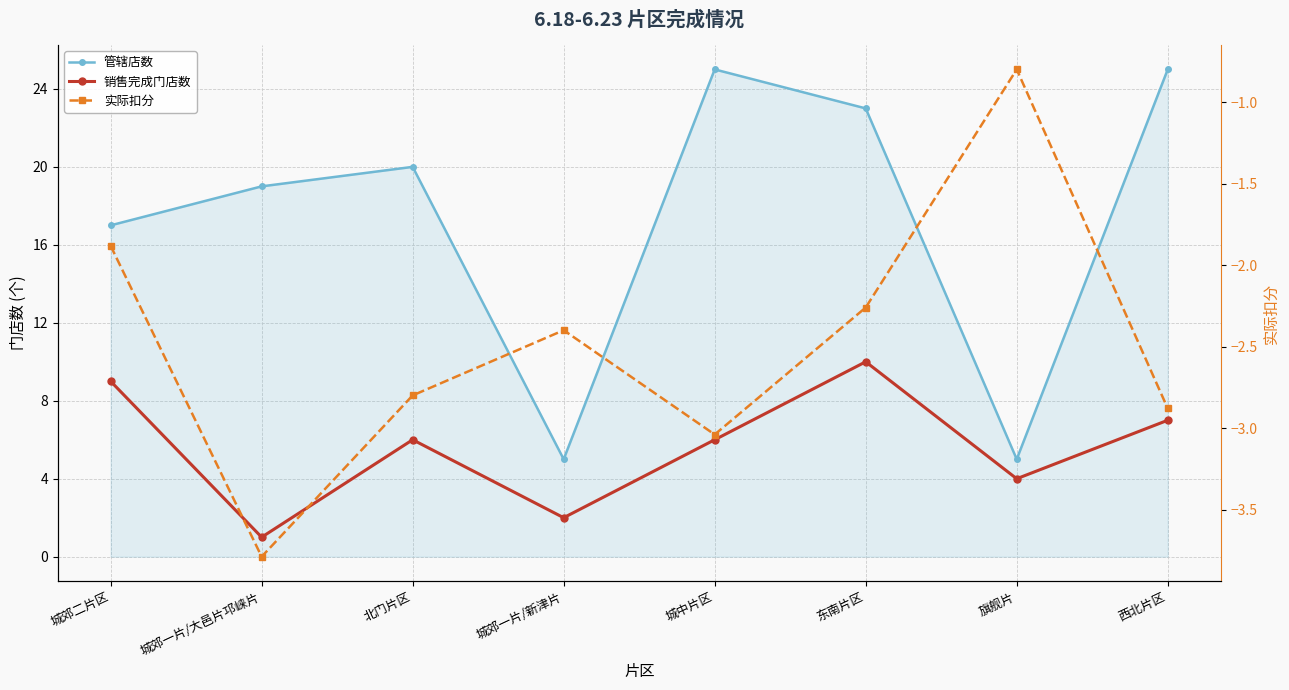

Where does the 管辖店数 series first go above 20?

城中片区